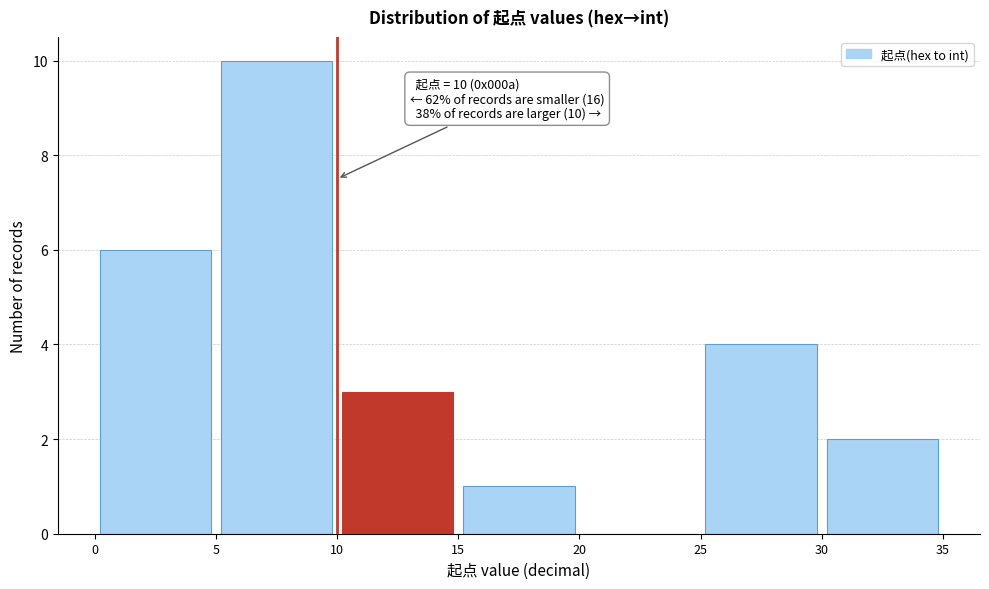

Over which range of the x-axis is the bar tallest?

5 to 10